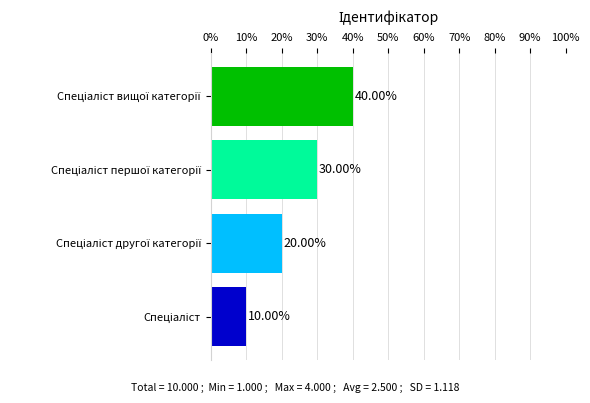

How many values are between 20 and 40?

3